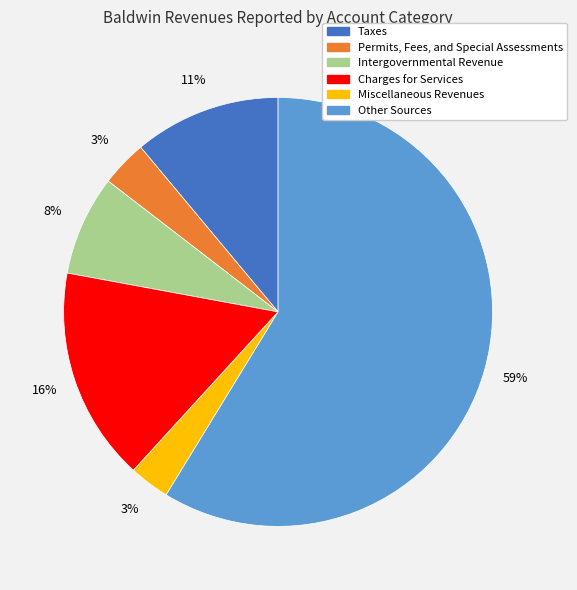

To the nearest percent, what is the difference between the largest and smallest slice percentages?

56%